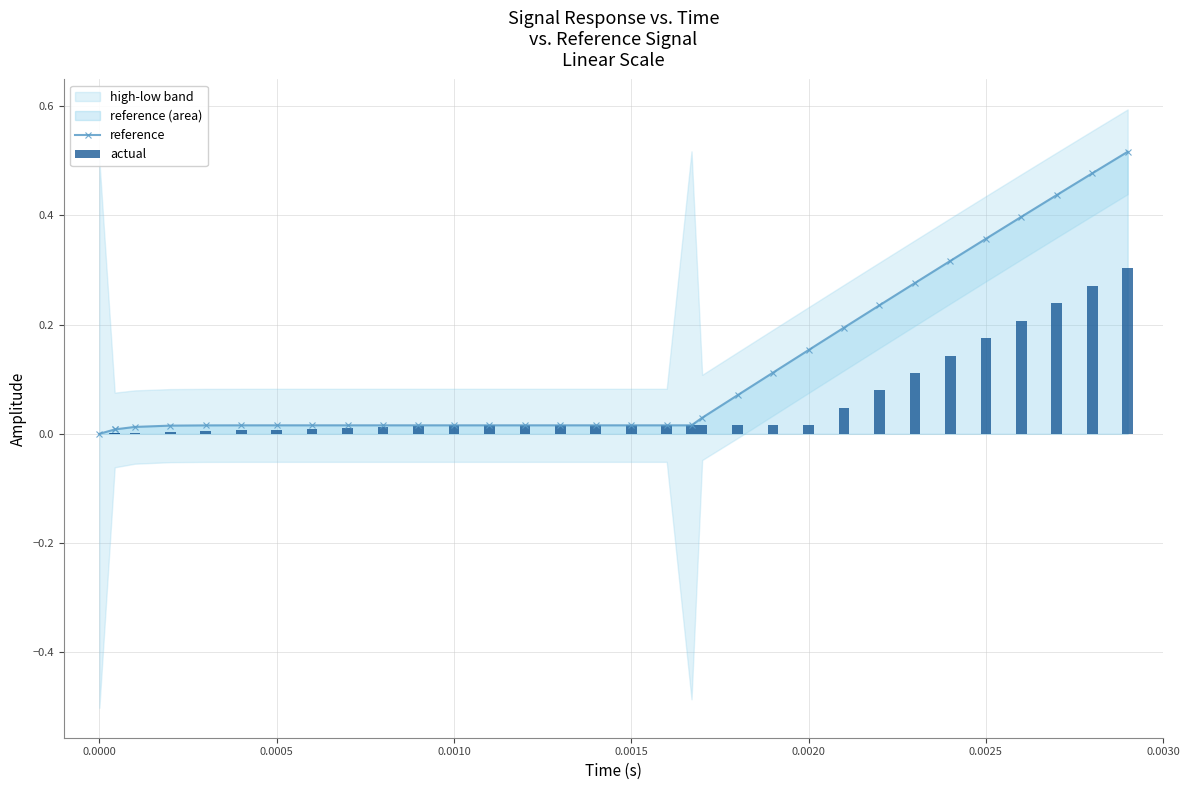

True or false: reference has more than 0 points higher than both neighbors.

True